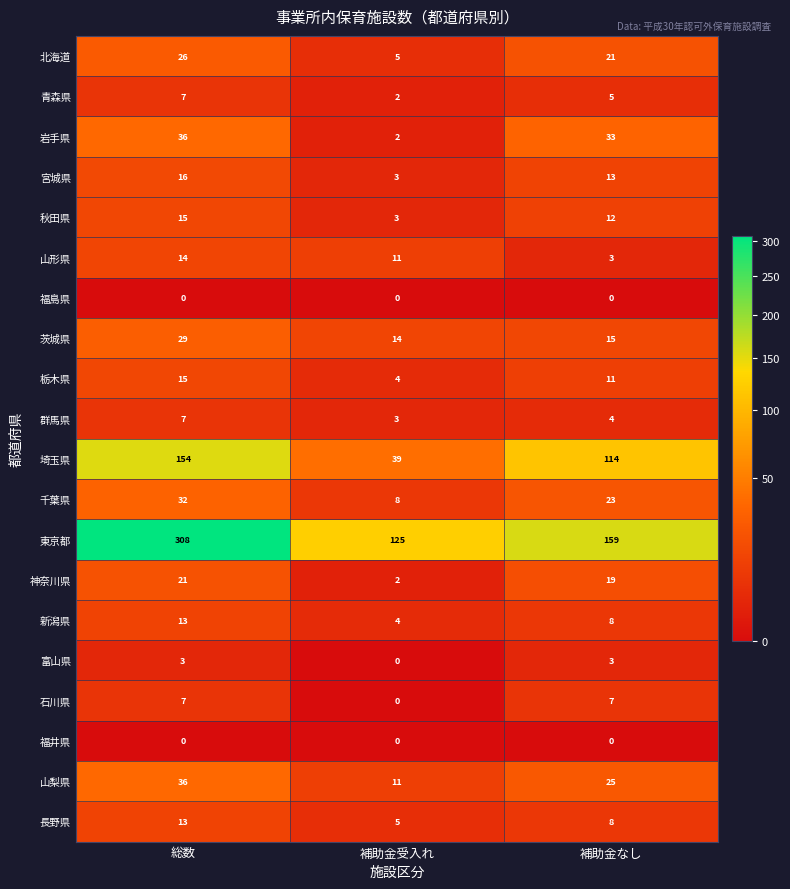

What value does the 秋田県 series have at 補助金受入れ?

3